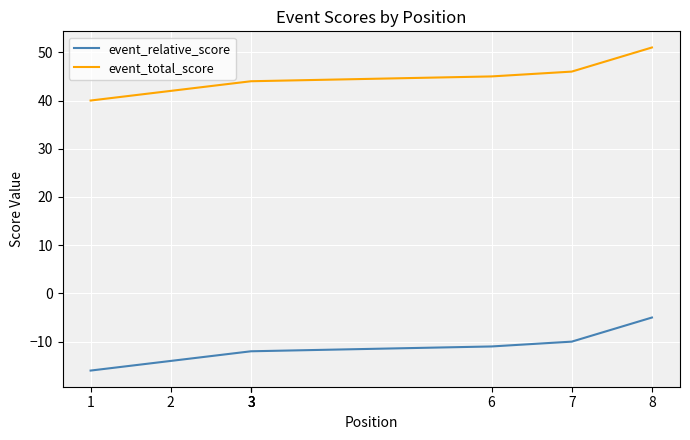

List the labels in order of event_relative_score value, largest first.

8, 7, 6, 3, 3, 3, 2, 1